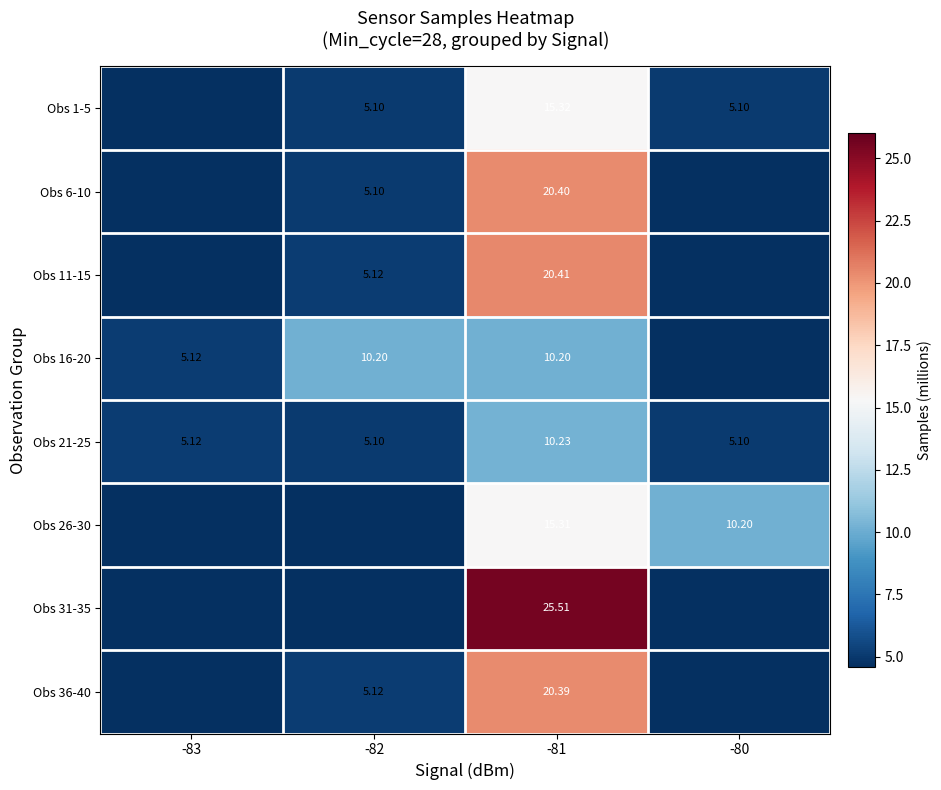

How many series are shown in this chart?

8